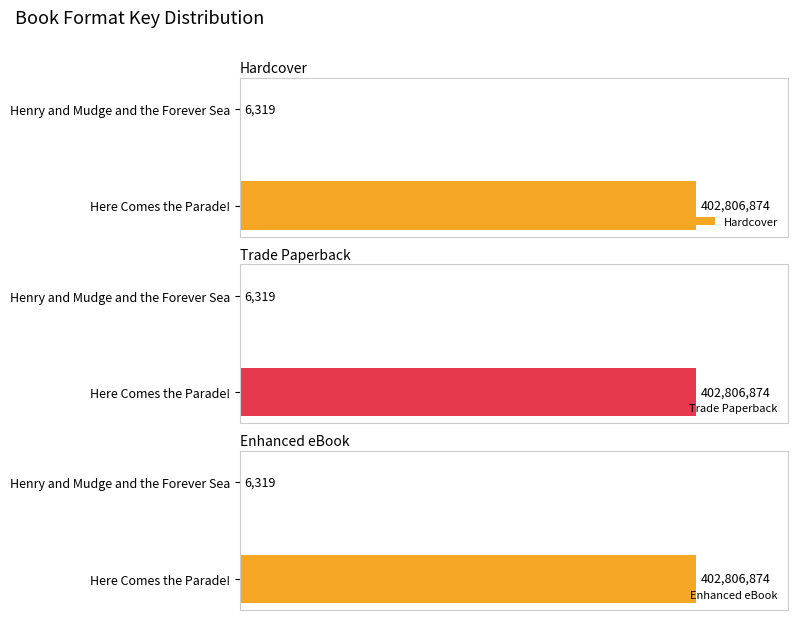

Does the chart contain any negative values?

No